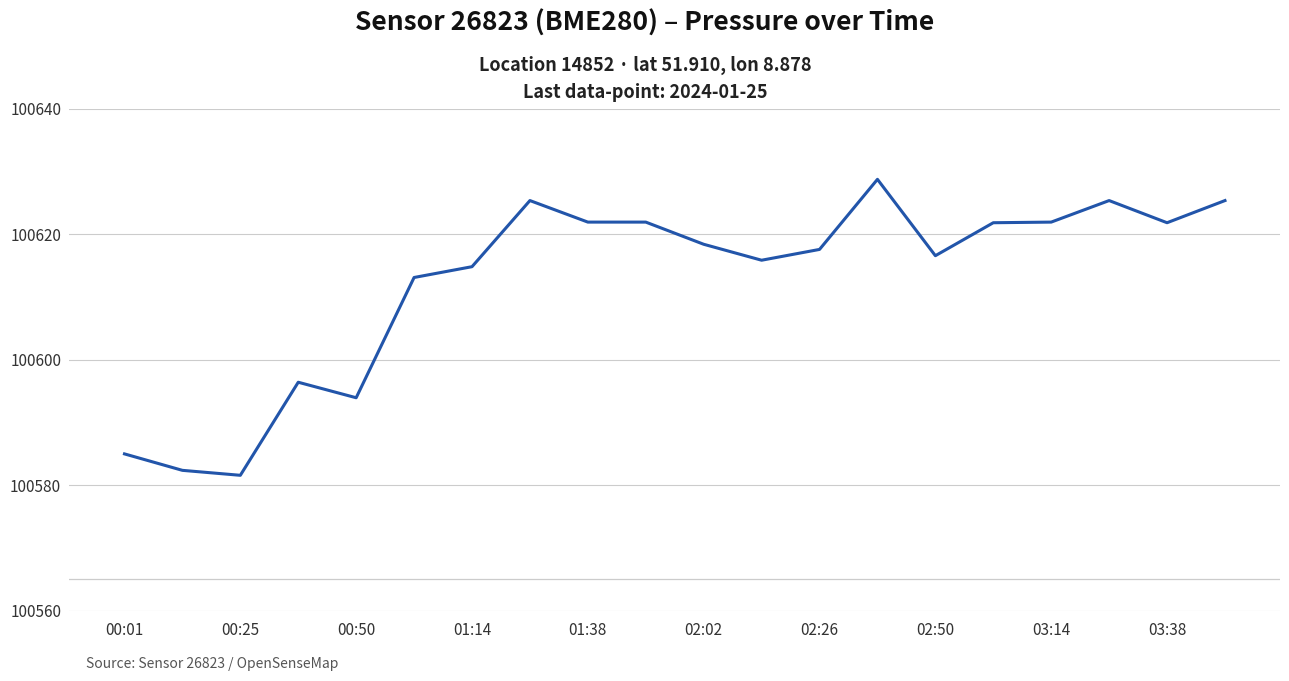

What is the smallest value displayed?

100581.6